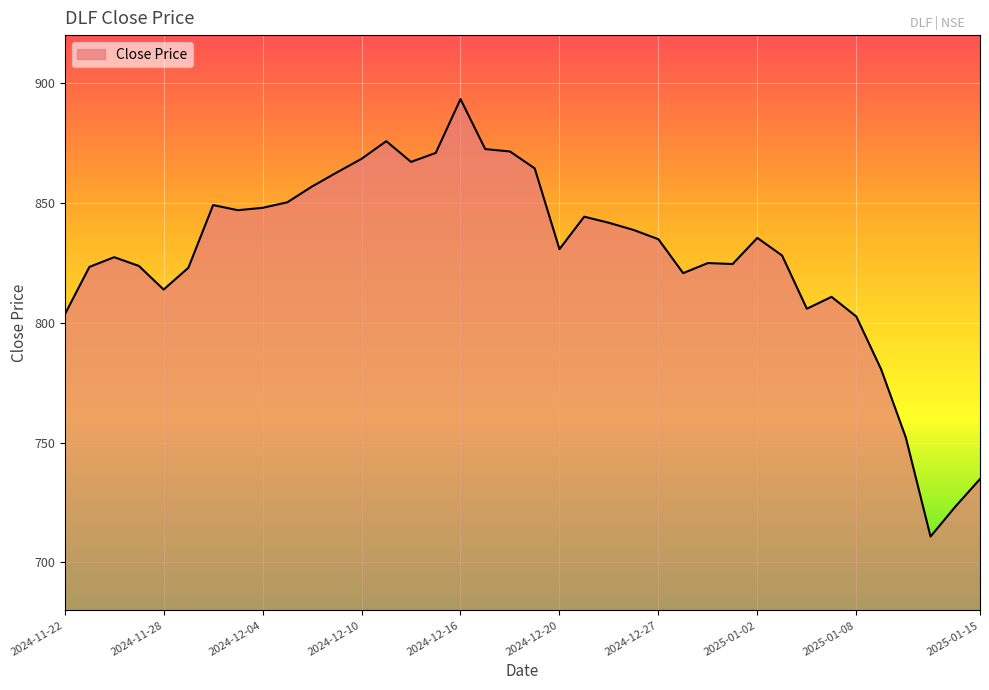

What is the difference between the maximum and minimum values?

182.5